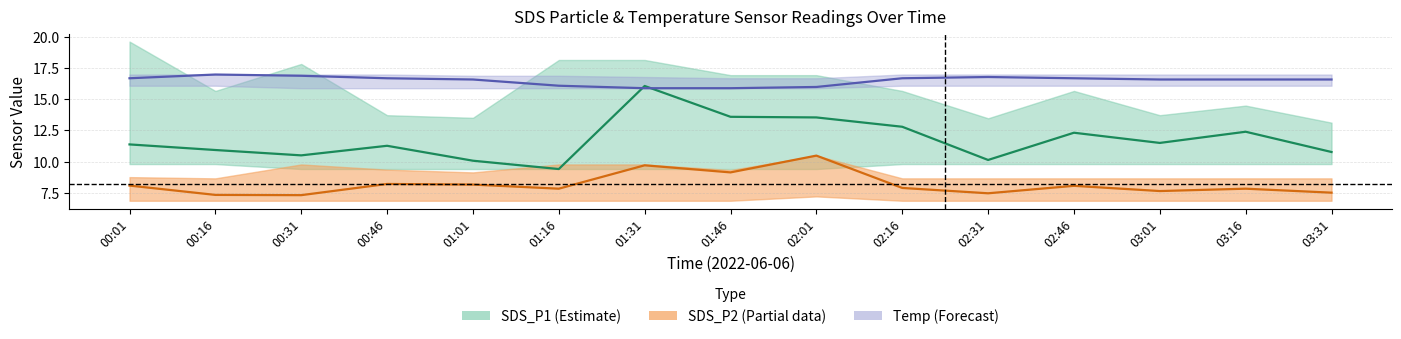

In SDS_P2 center, how many points are higher than both neighbors (excluding endpoints)?

5